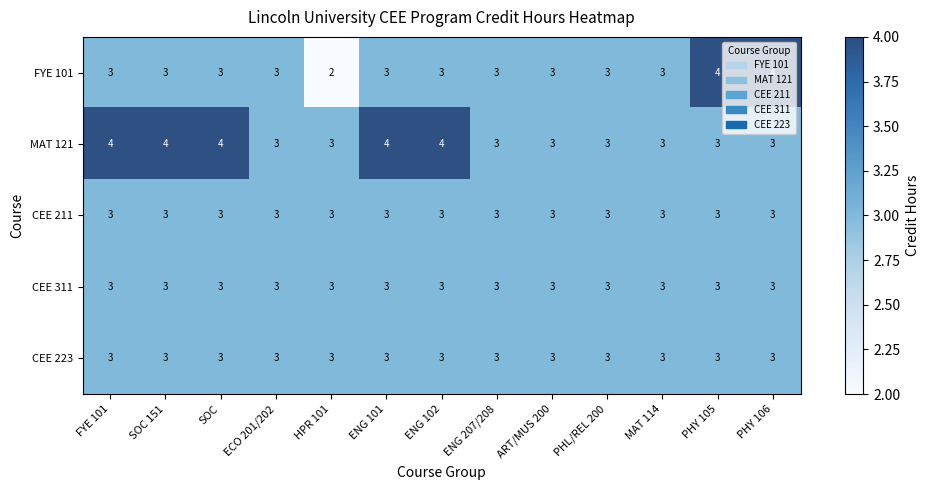

Count the number of data series in this chart.

5